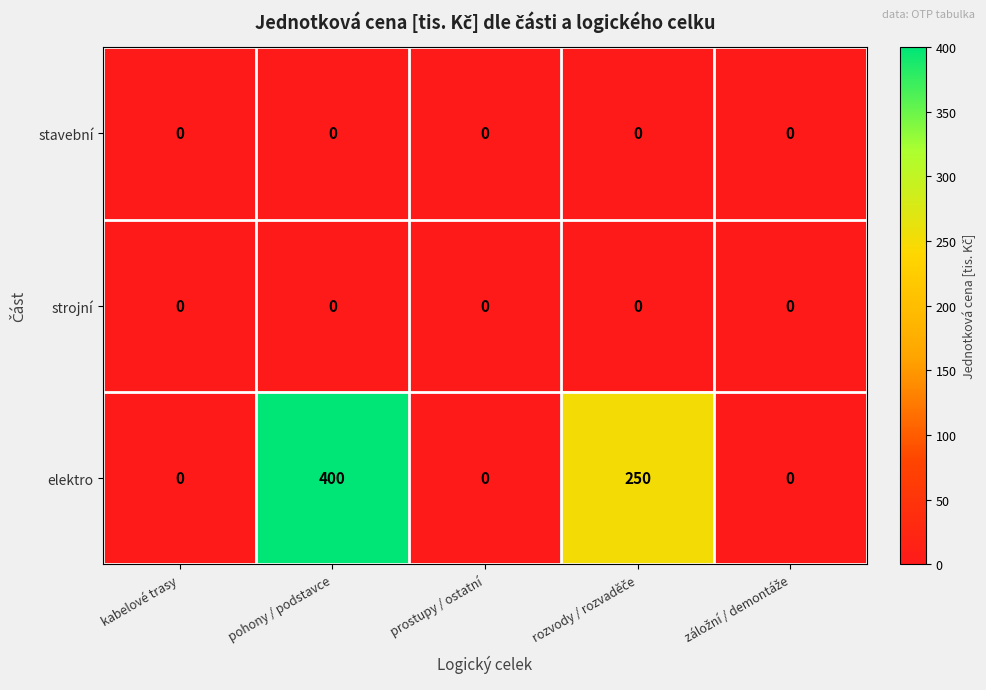

Reading left to right, what are all the values shown in this chart?

stavební: 0	0	0	0	0
strojní: 0	0	0	0	0
elektro: 0	400	0	250	0